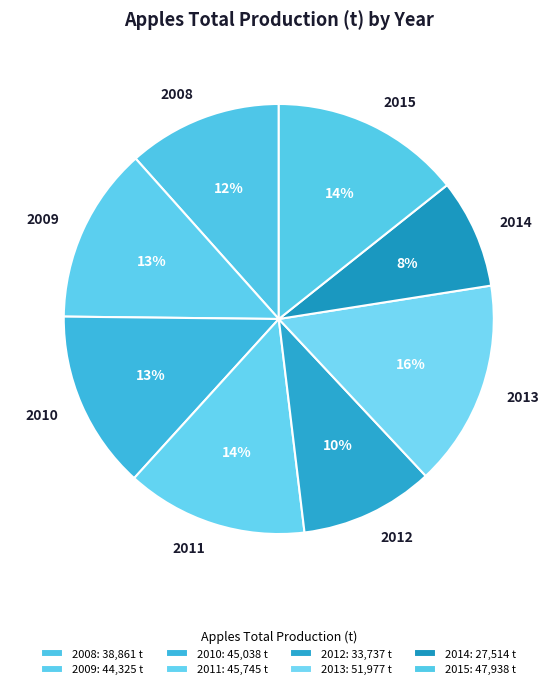

Between 2008 and 2014, which is larger?

2008